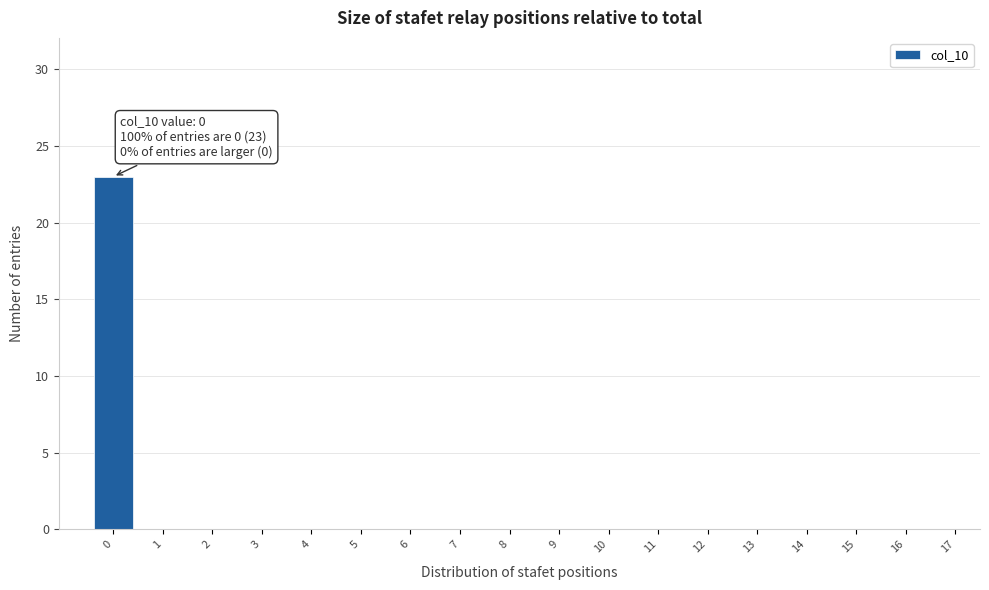

Reading left to right, extract all data points from this chart.

0=23	1=0	2=0	3=0	4=0	5=0	6=0	7=0	8=0	9=0	10=0	11=0	12=0	13=0	14=0	15=0	16=0	17=0